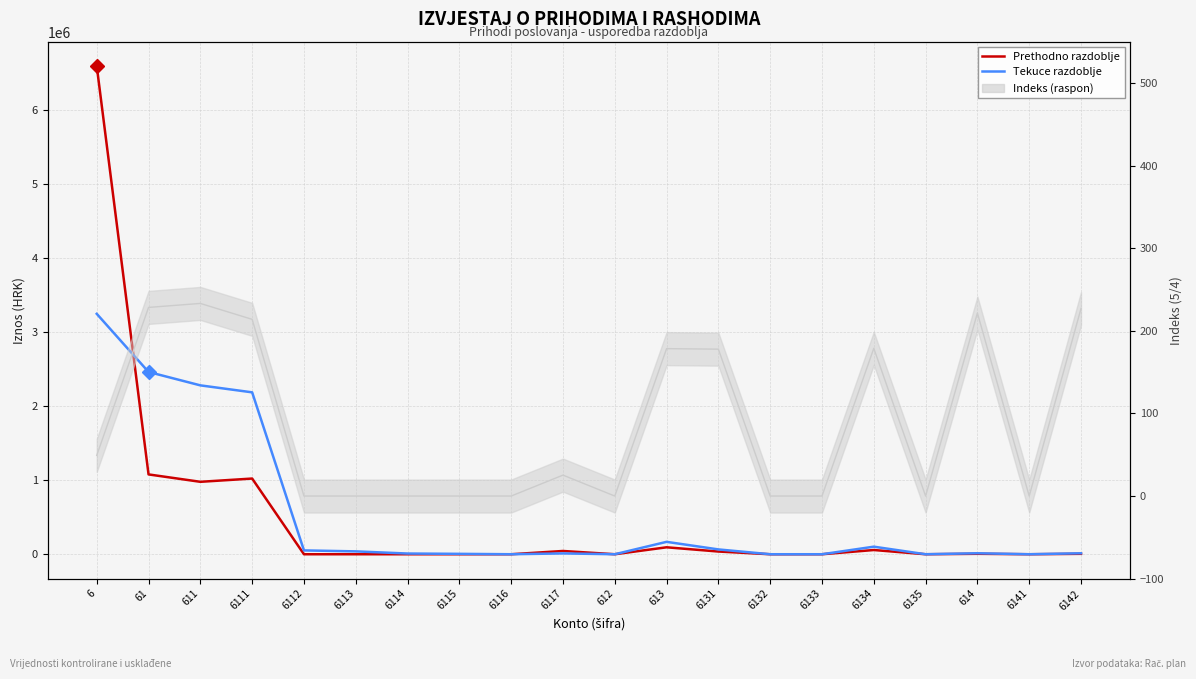

What is the sum of the Tekuce razdoblje values at 6116 and 6?

3244103.0